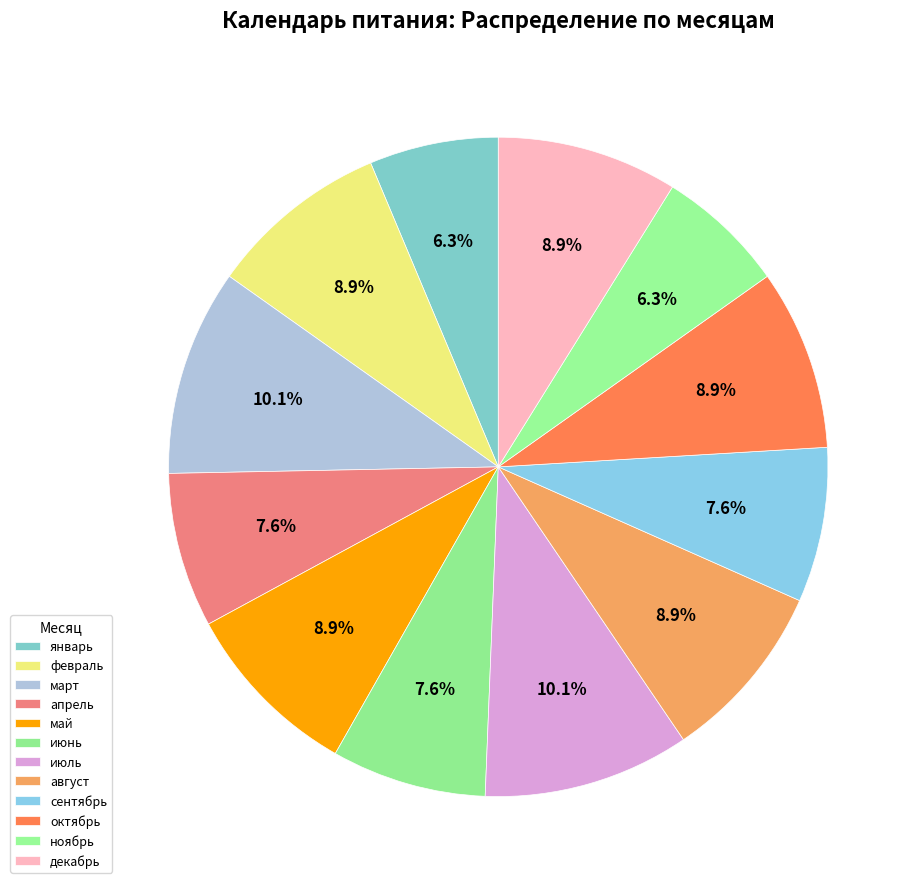

To the nearest percent, what portion does январь represent?

6%